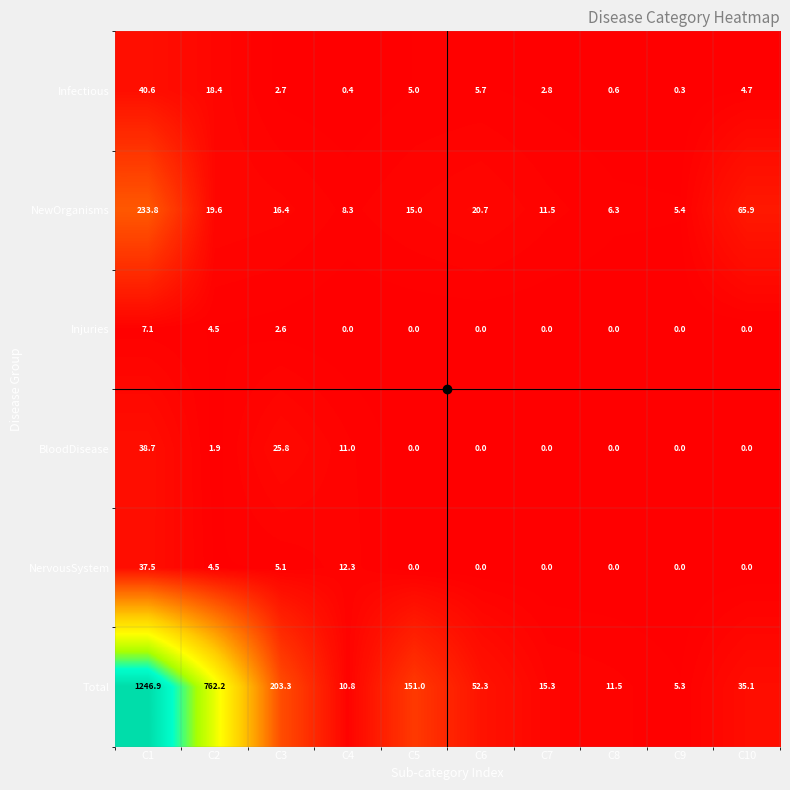

Which label corresponds to the largest value in the chart?

C1